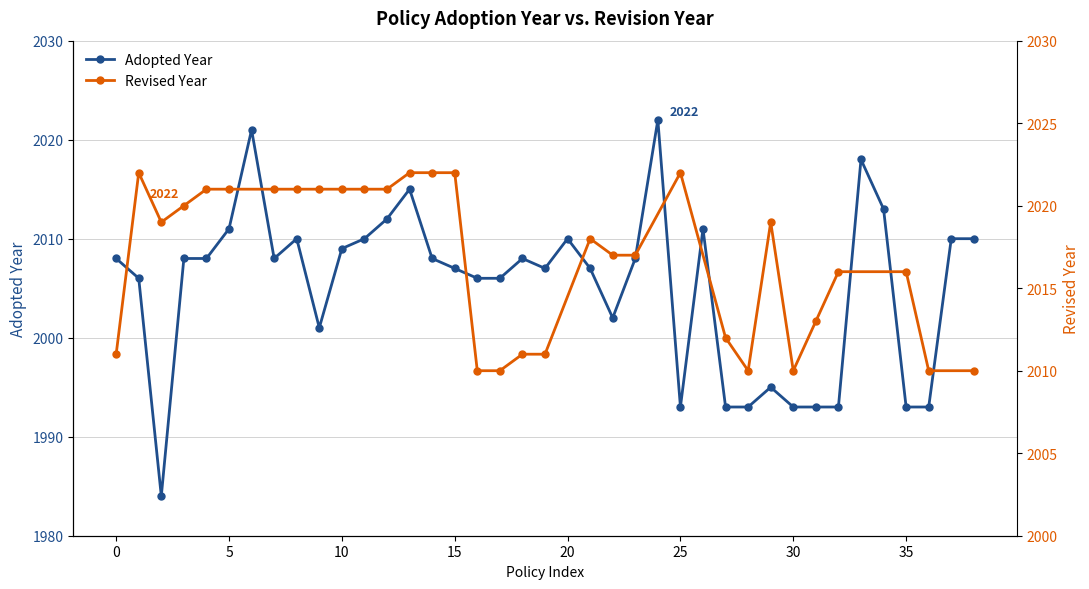

What is the difference between the second highest and second lowest values?

28